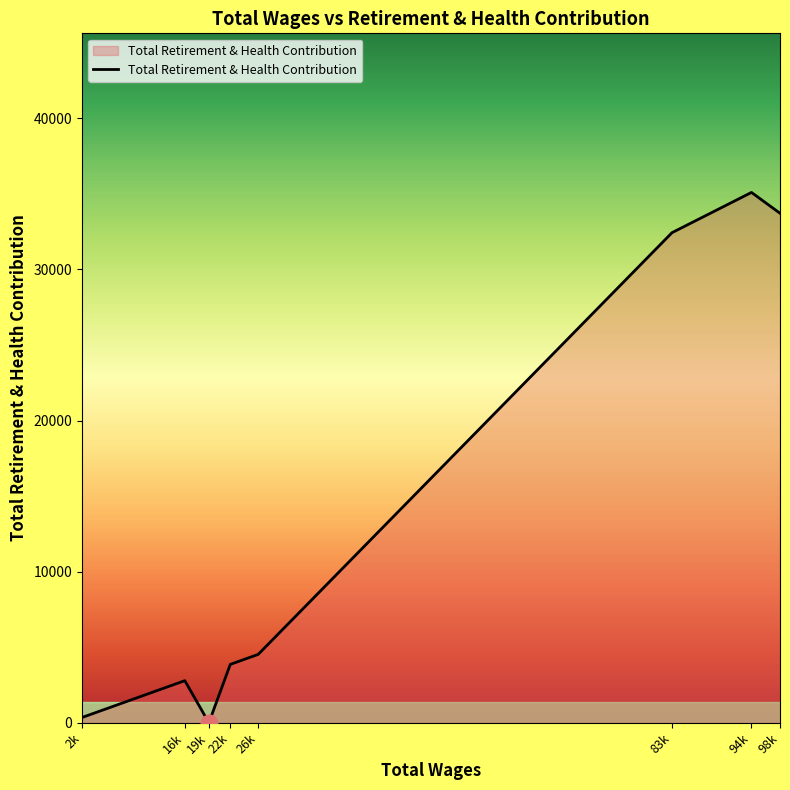

How many series are shown in this chart?

1